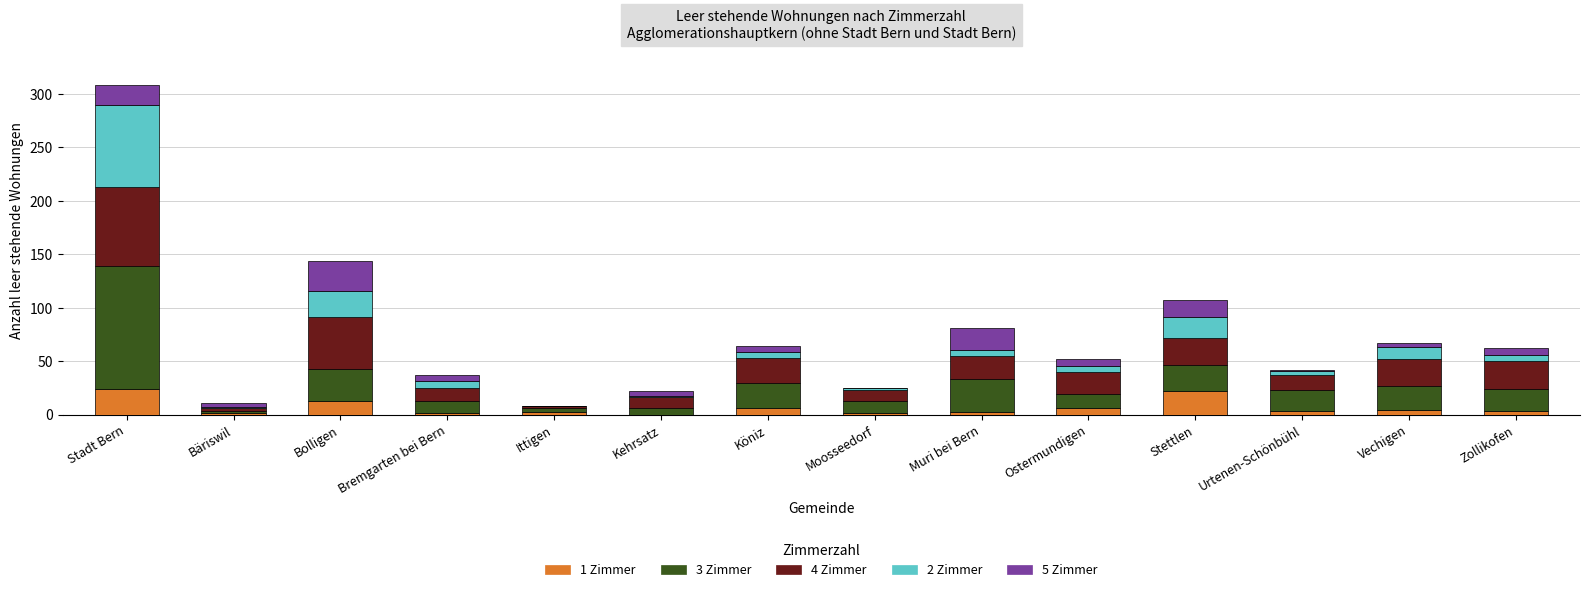

At which category is the sum across all series the highest?

Stadt Bern